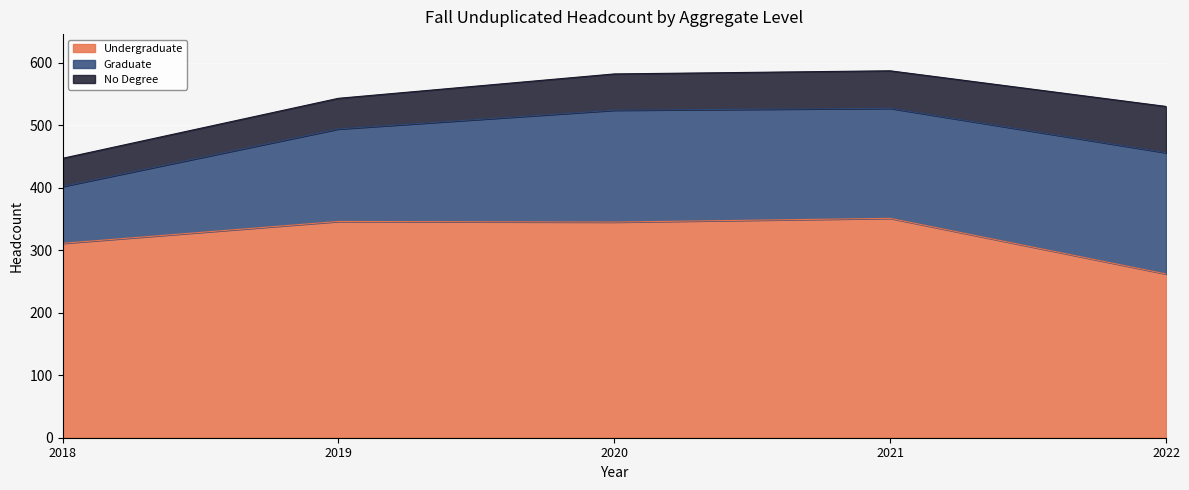

Reading right to left, transcribe all the data shown in this chart.

Undergraduate: 2022=262	2021=351	2020=345	2019=346	2018=311
Graduate: 2022=194	2021=176	2020=179	2019=148	2018=91
No Degree: 2022=74	2021=60	2020=58	2019=49	2018=45